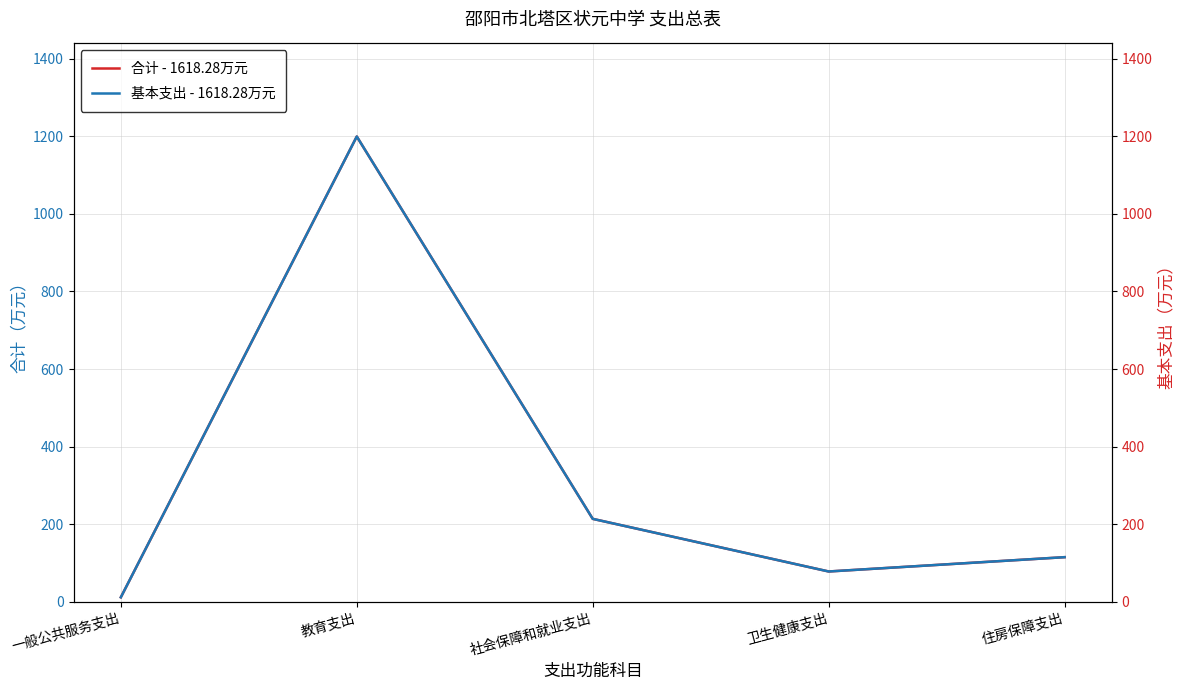

What are all the series names shown in the legend?

合计 - 1618.28万元, 基本支出 - 1618.28万元